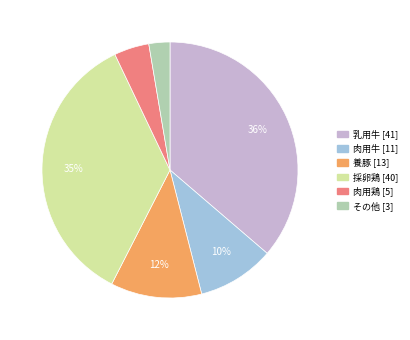

Is it true that 養豚 is 12% of the pie?

True